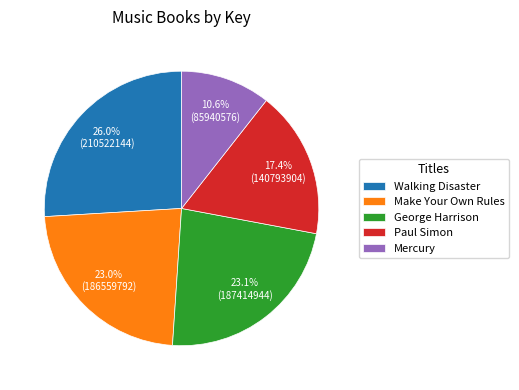

Which has a higher value, Make Your Own Rules or Walking Disaster?

Walking Disaster